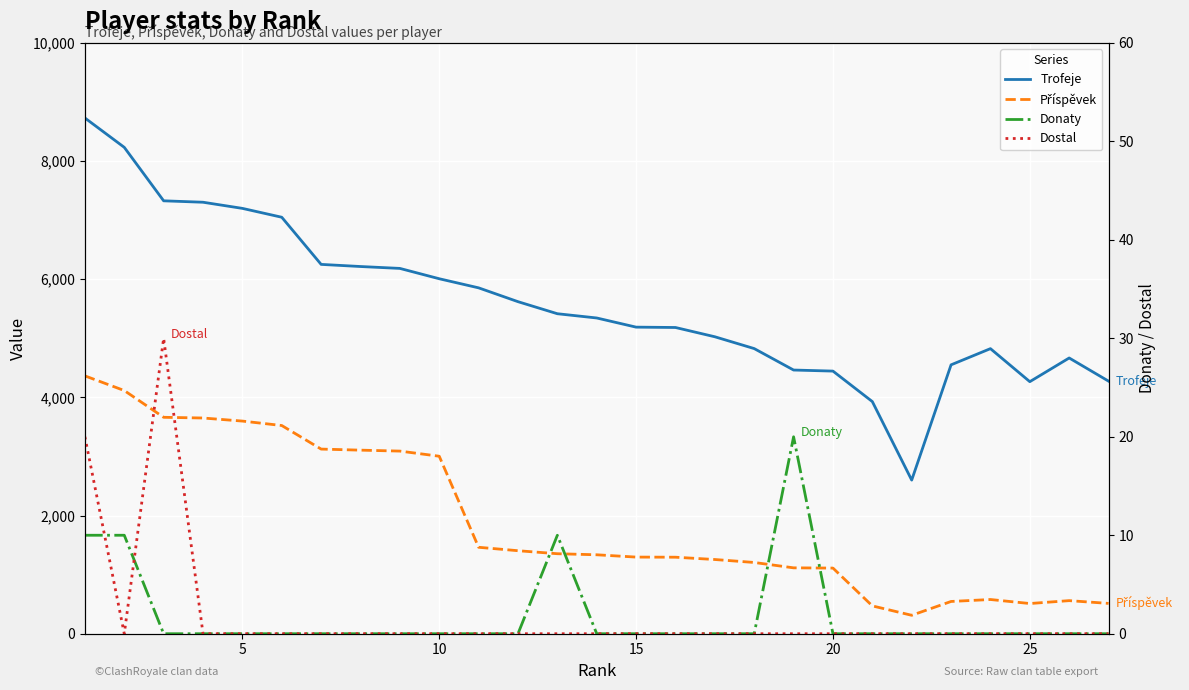

At how many categories does at least one series exceed 2811?

26